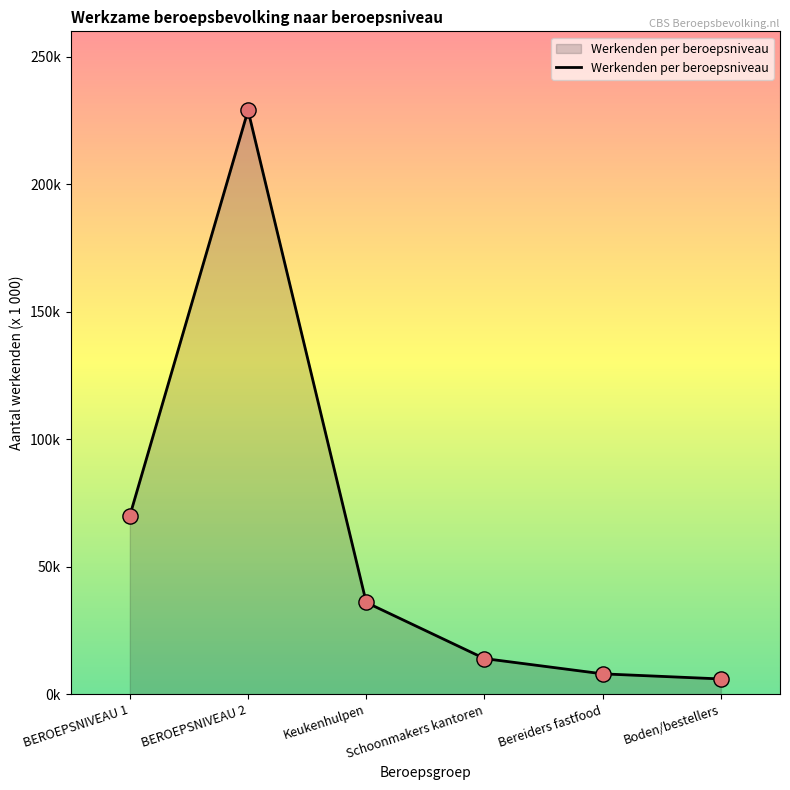

What is the change in value from BEROEPSNIVEAU 1 to Boden/bestellers?

-64